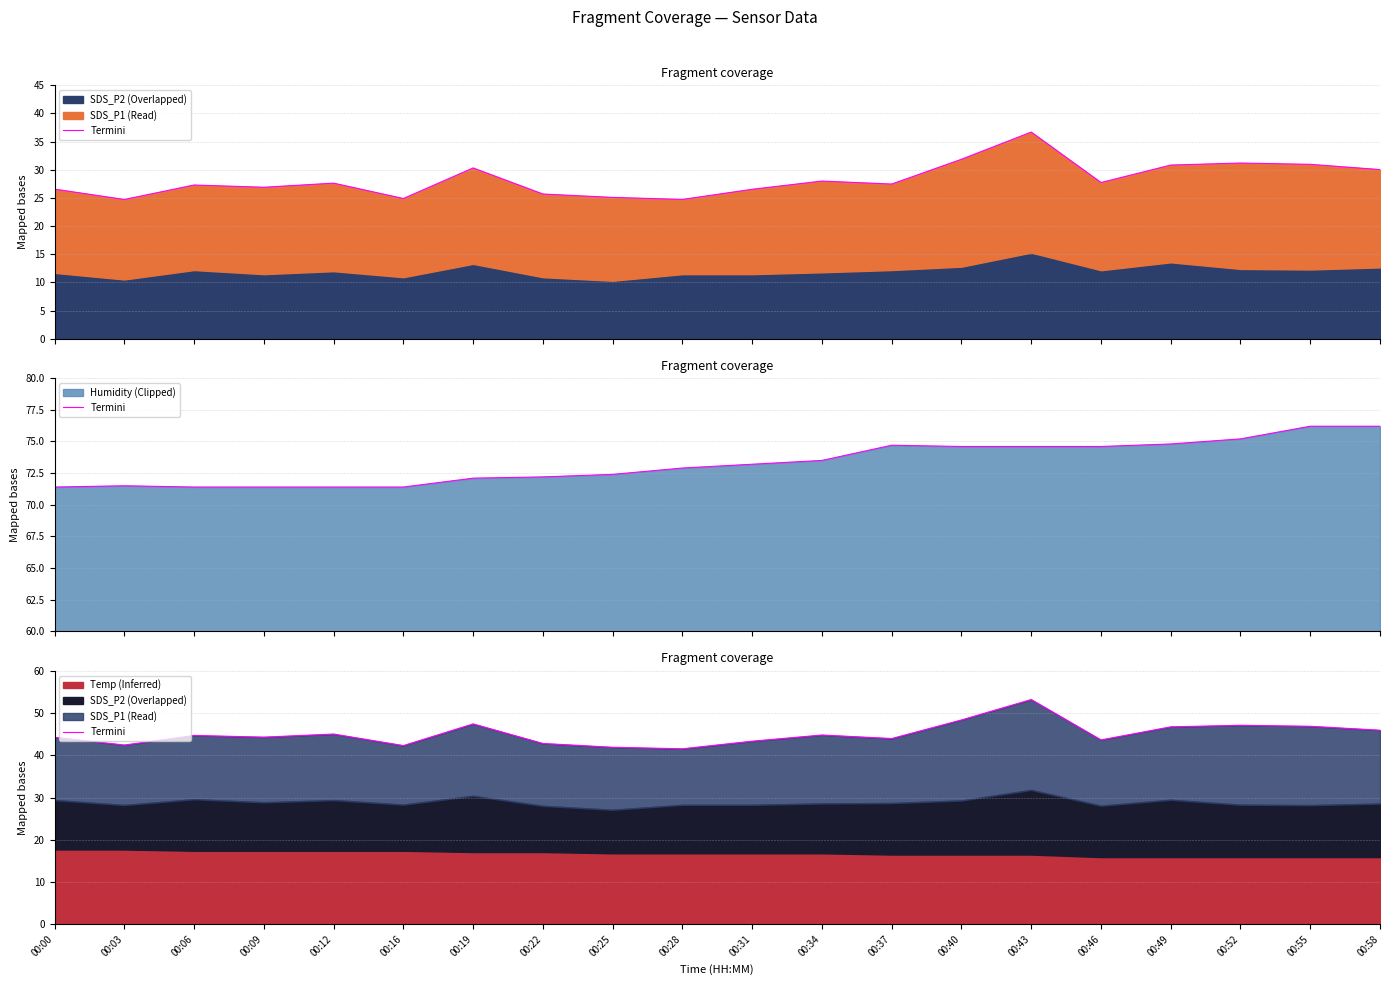

What is the difference between the maximum and minimum values?

11.7